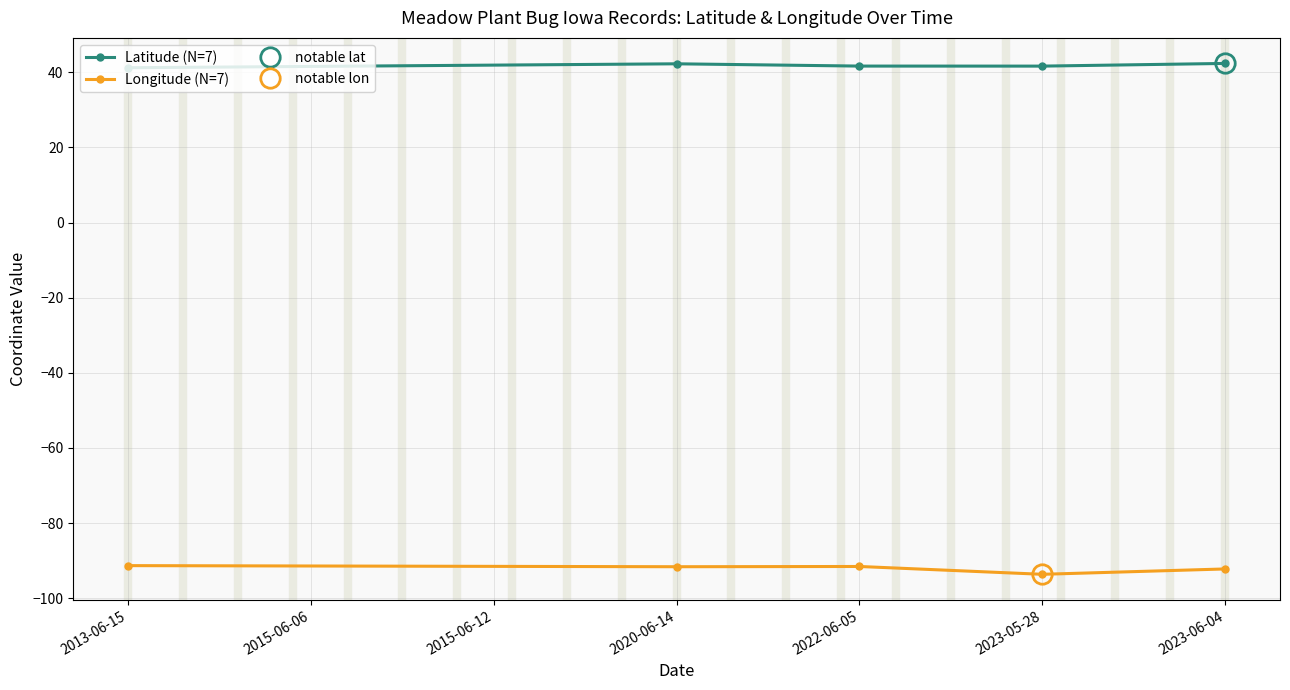

True or false: Latitude (N=7) and Longitude (N=7) cross at least once.

False